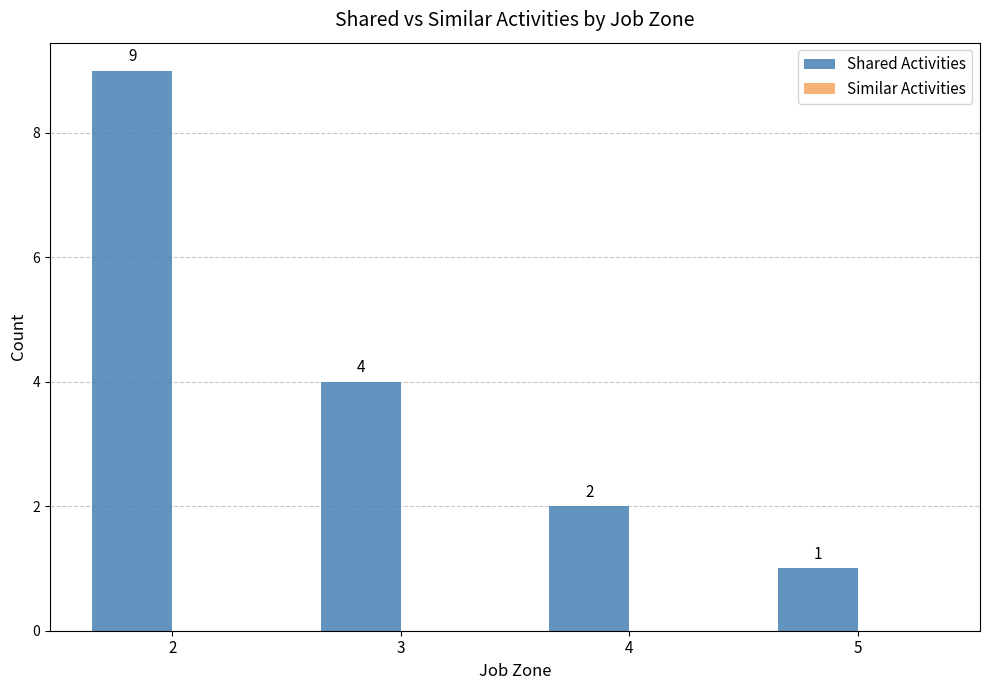

Between 4 and 5, which is larger?

4